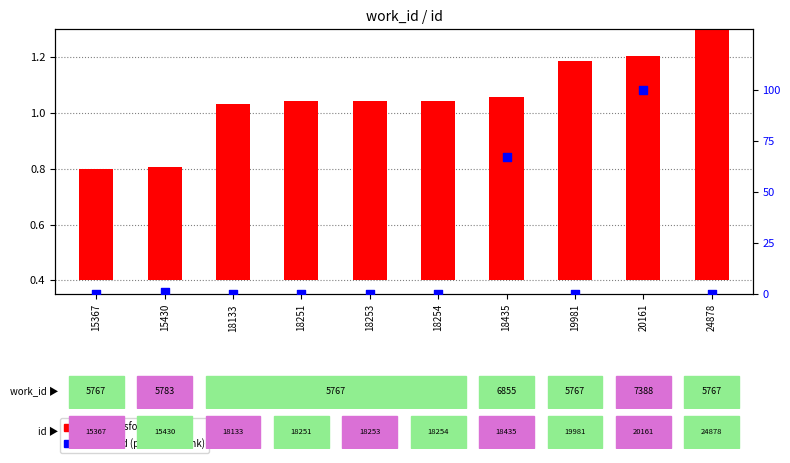

What are all the series names shown in the legend?

id (transformed count), work_id (percentile rank)